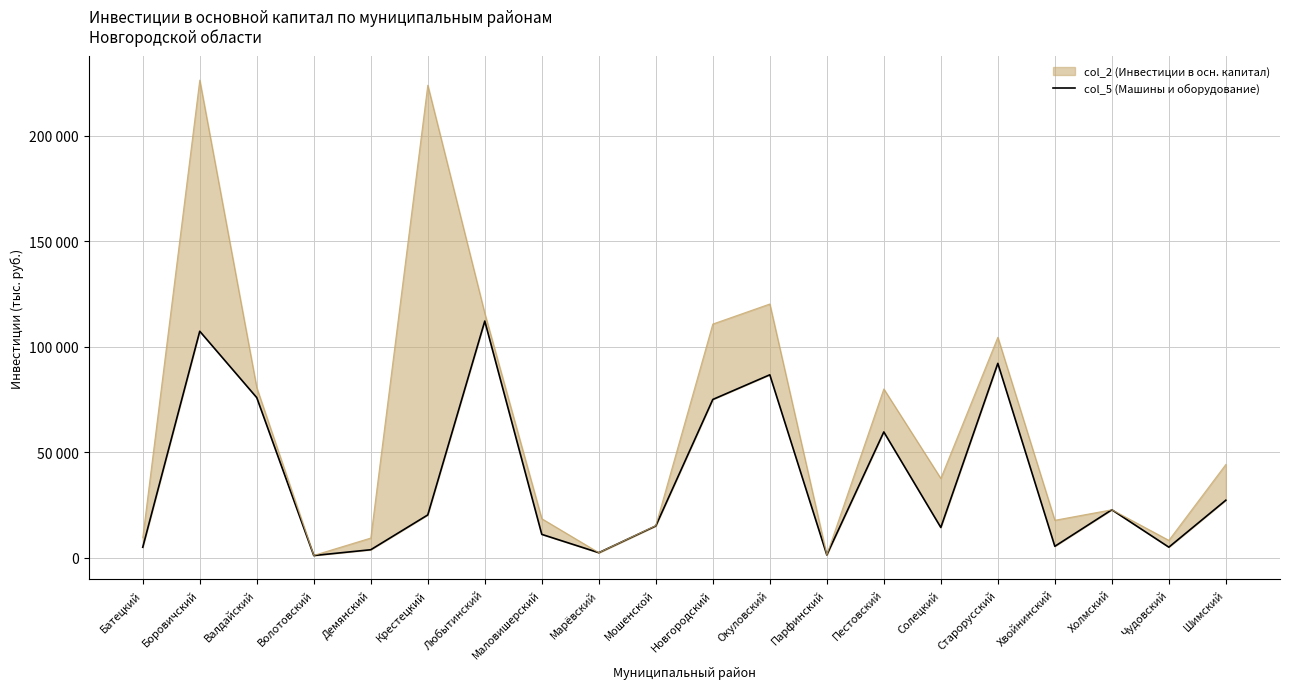

At which label does the data first exceed 20276?

Боровичский